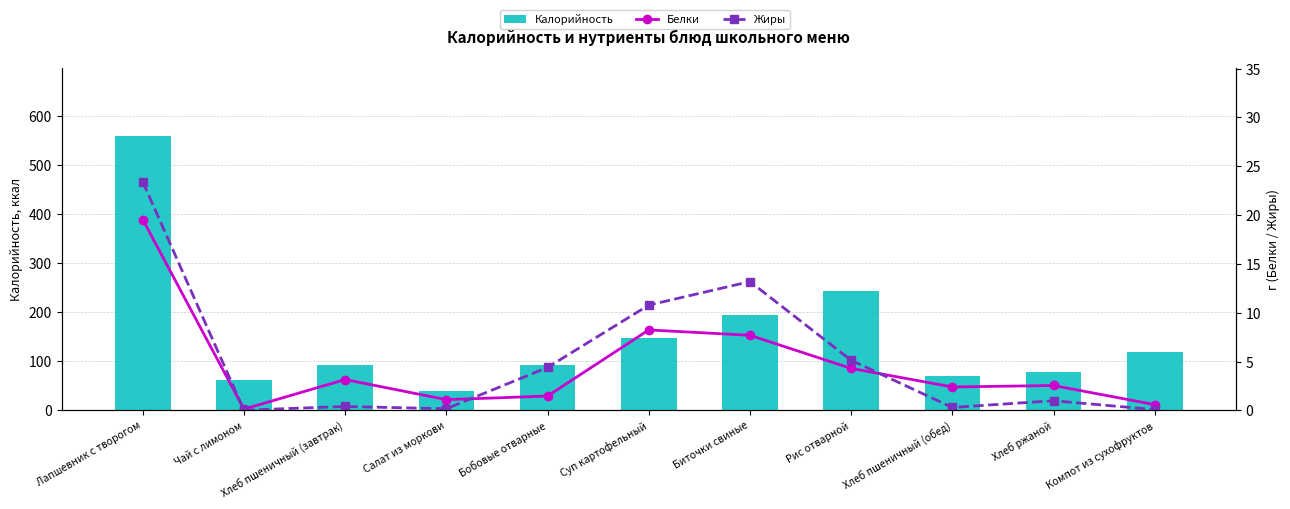

Between Рис отварной and Хлеб пшеничный (завтрак), which is larger?

Рис отварной